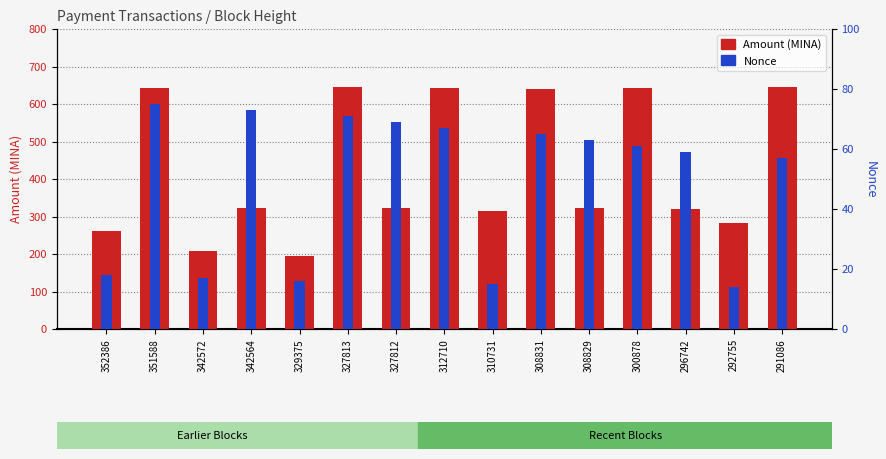

What is the minimum value for Amount (MINA)?

196.0